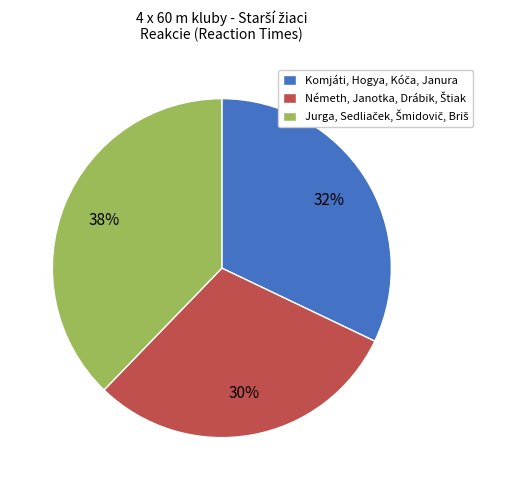

How many segments does this pie chart have?

3